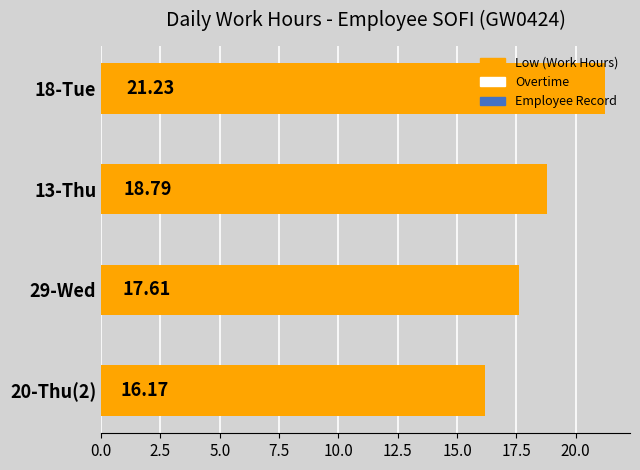

What is the difference between the second highest and second lowest values?

1.2